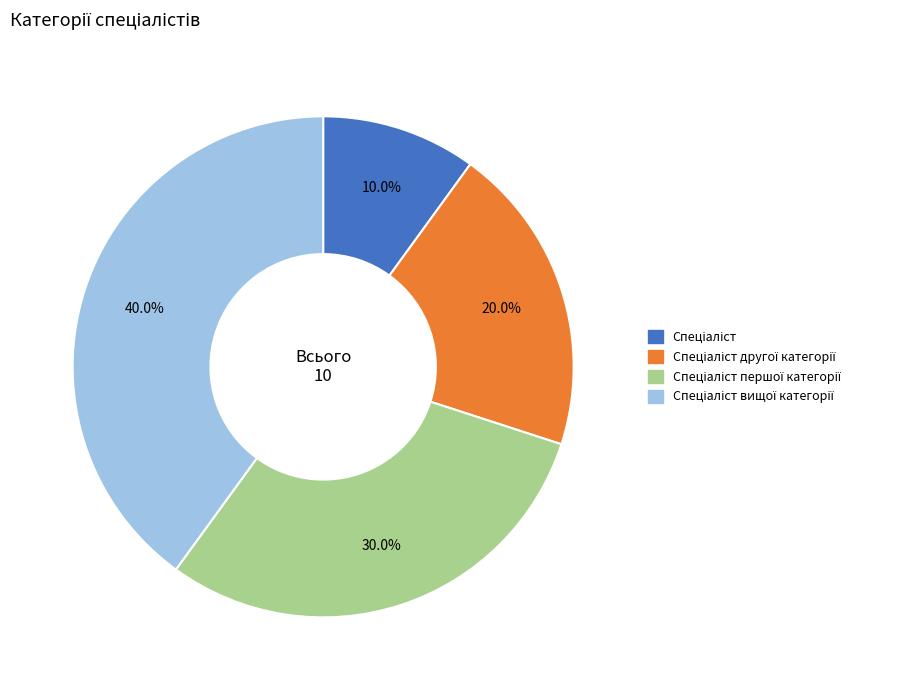

Is there a majority slice in this chart?

No